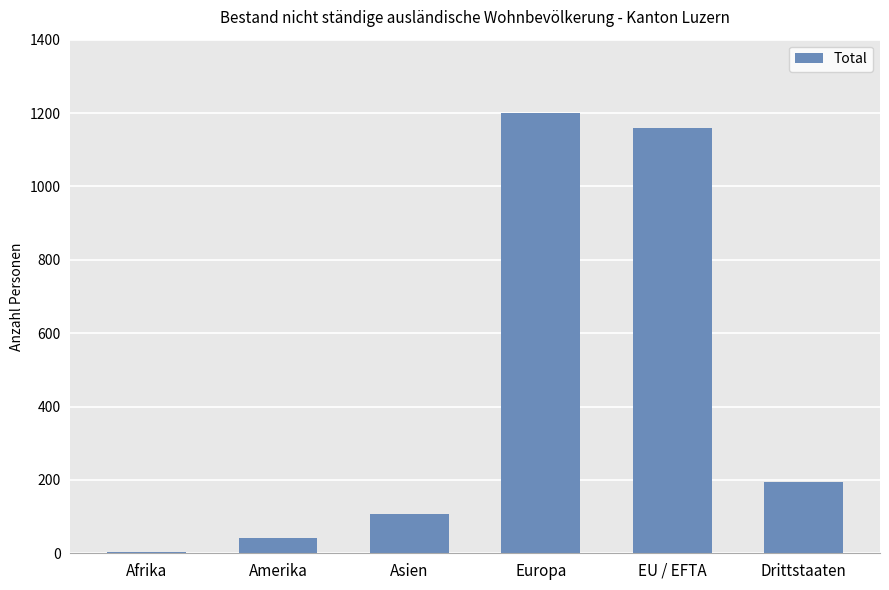

True or false: the data shows 368 at Europa.

False